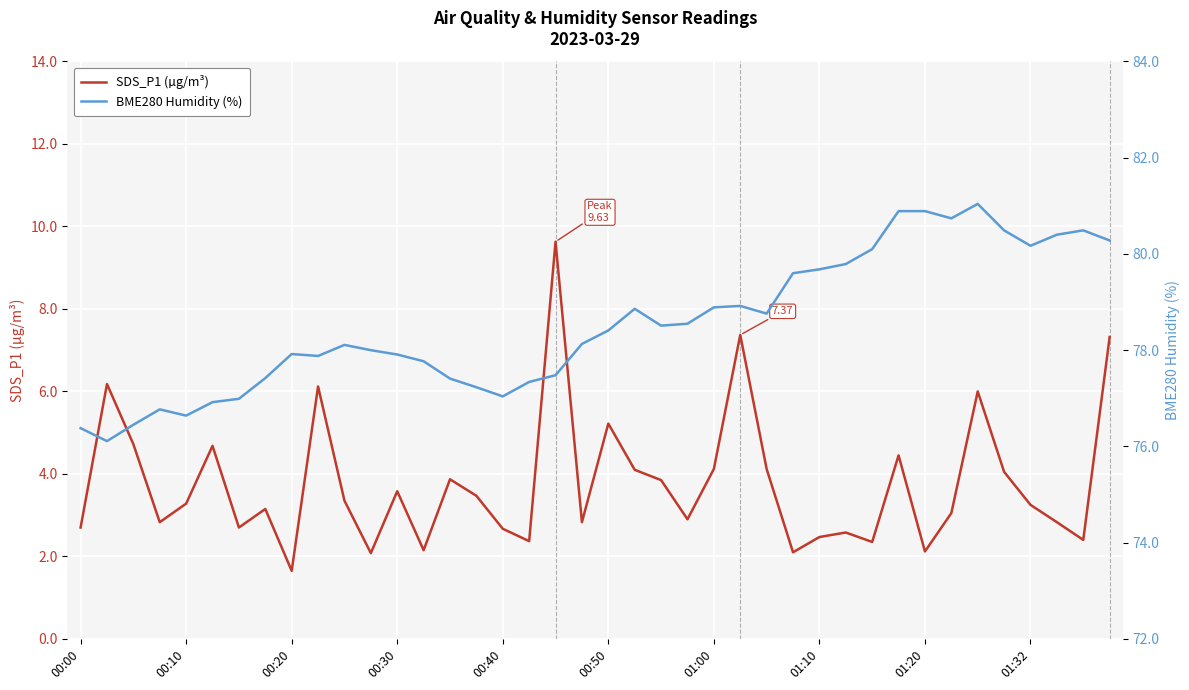

List the series in order of their overall mean, lowest first.

SDS_P1 (µg/m³), BME280 Humidity (%)